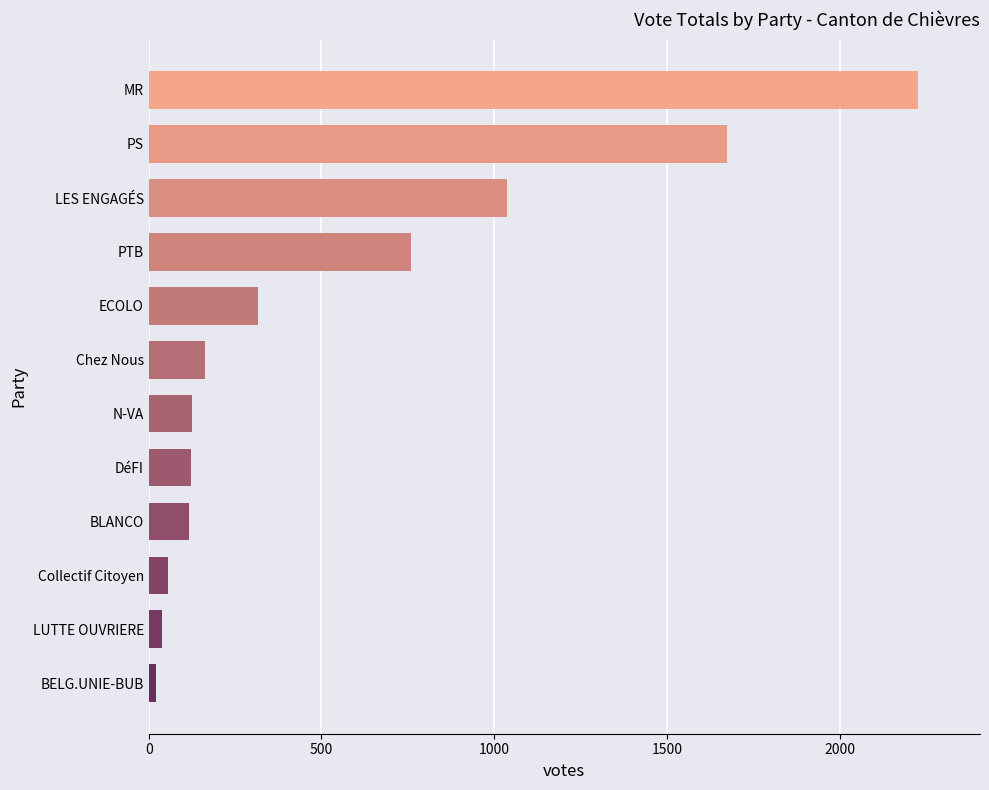

What is the difference between the maximum and minimum values?

2205